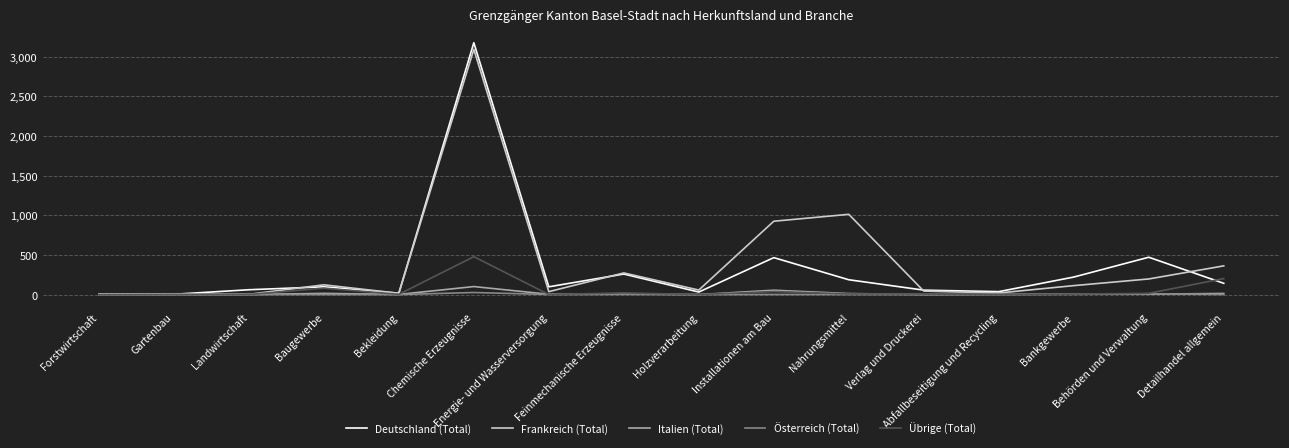

What position from the left is Chemische Erzeugnisse?

6